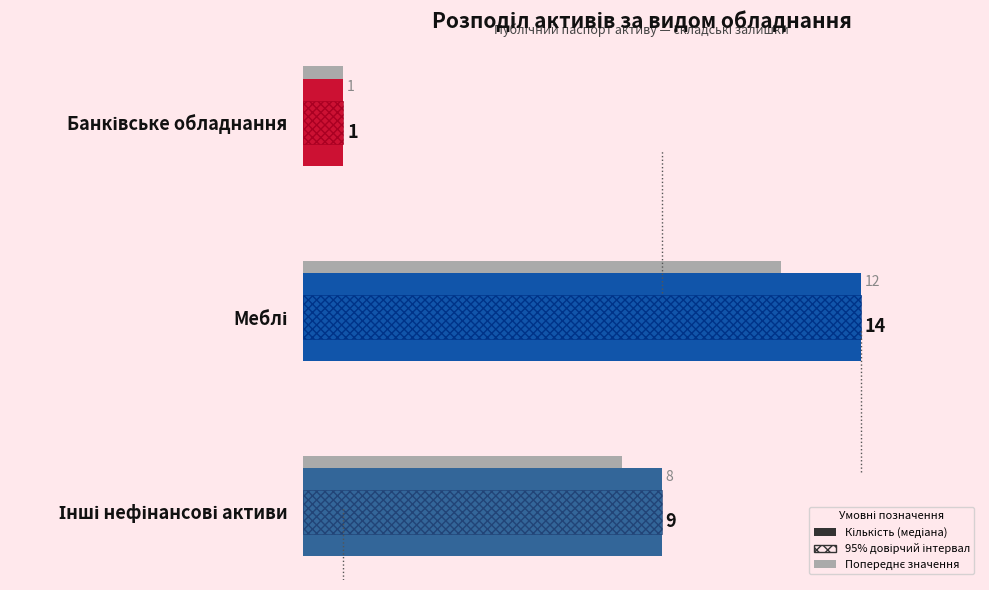

Count the number of values greater than 9.

1